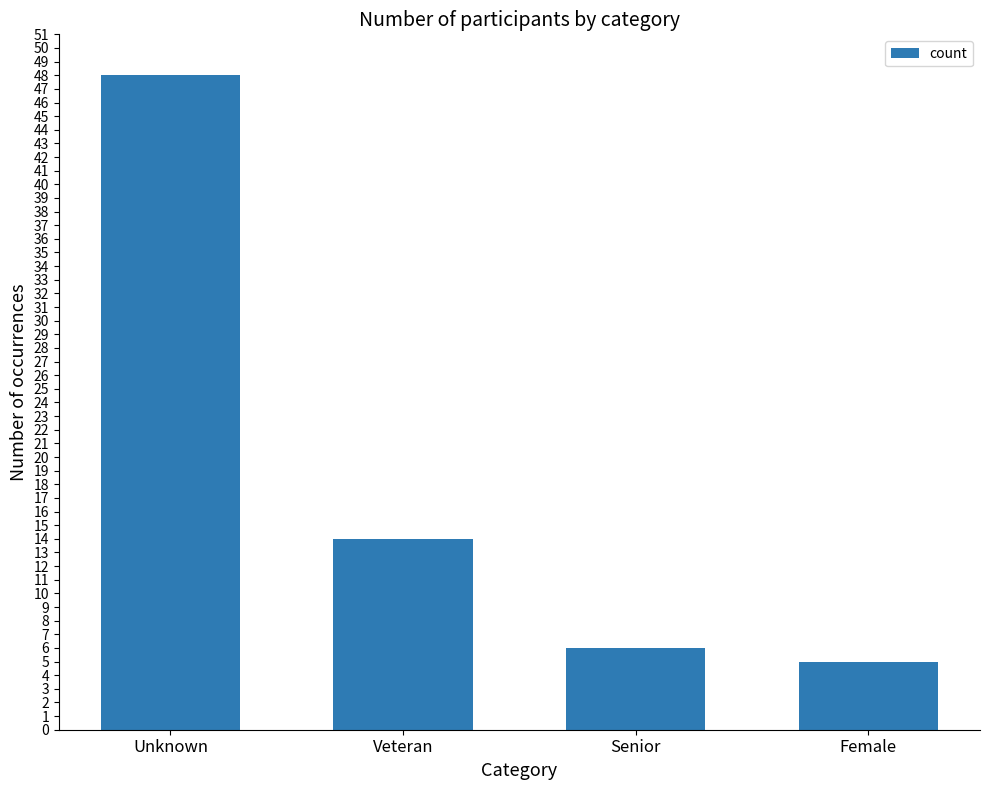

How many bars are there in total?

4